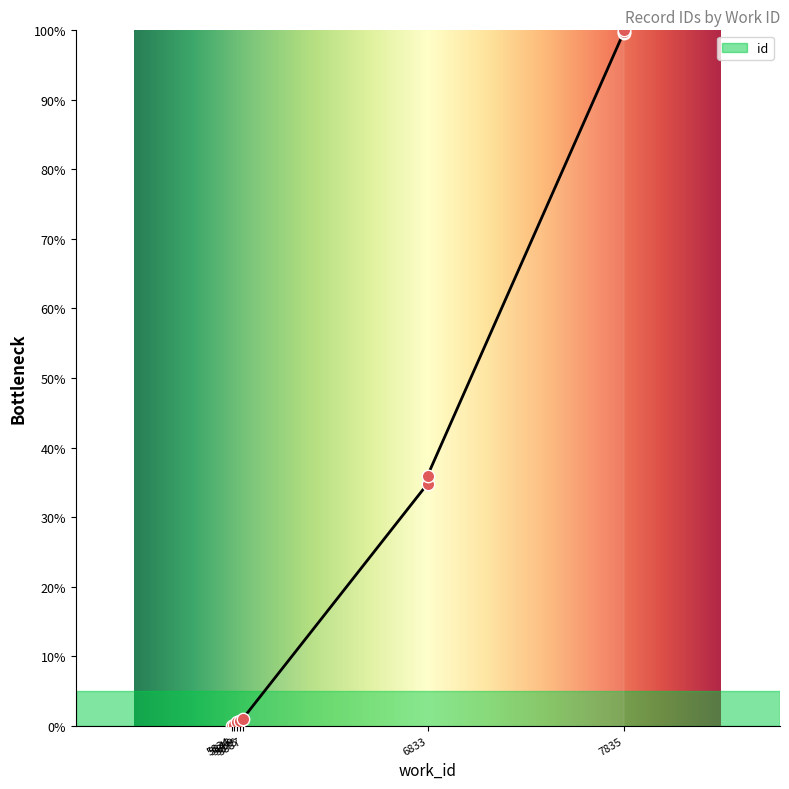

What is the change in value from 5834 to 7835?

+99.7